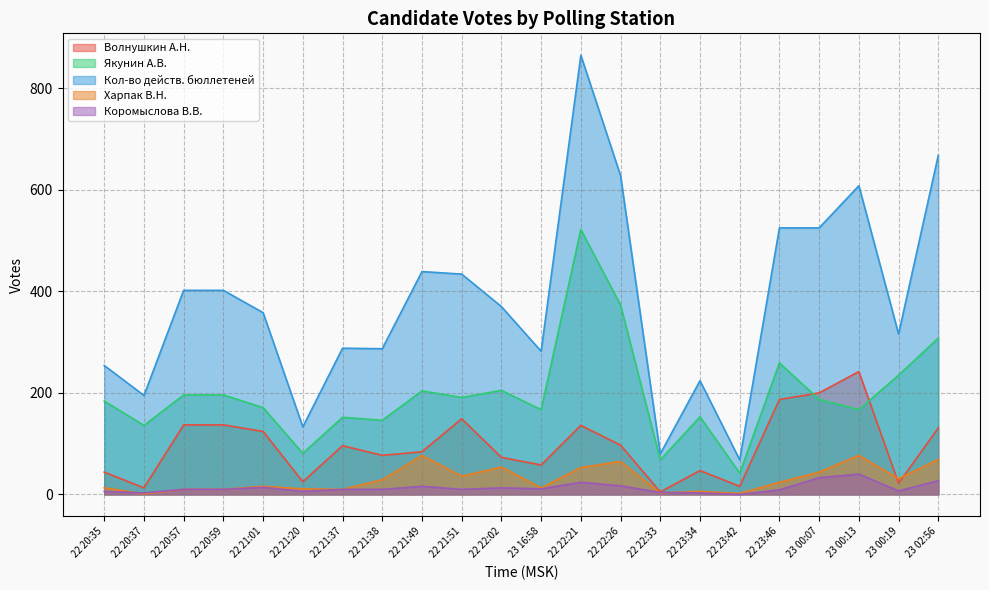

True or false: Волнушкин А.Н. and Кол-во действ. бюллетеней cross at least once.

False